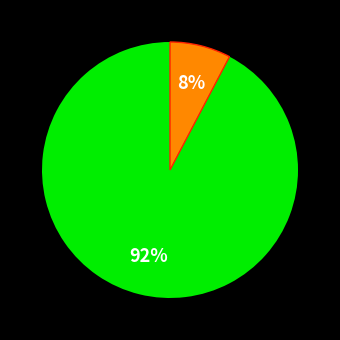

To the nearest percent, what is the average slice percentage?

50%